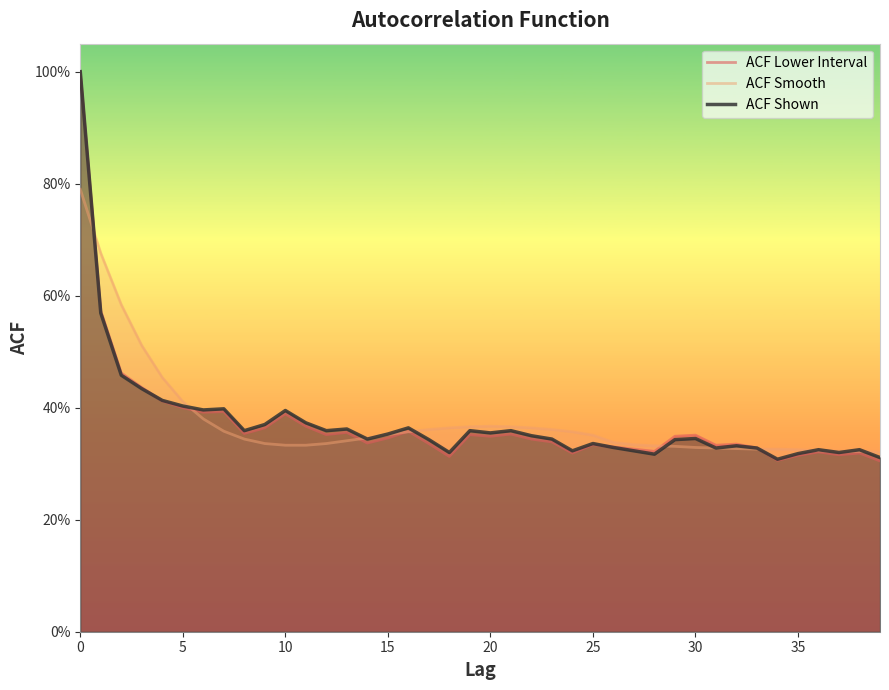

True or false: ACF Shown has a value of 0.4 at 18.

False